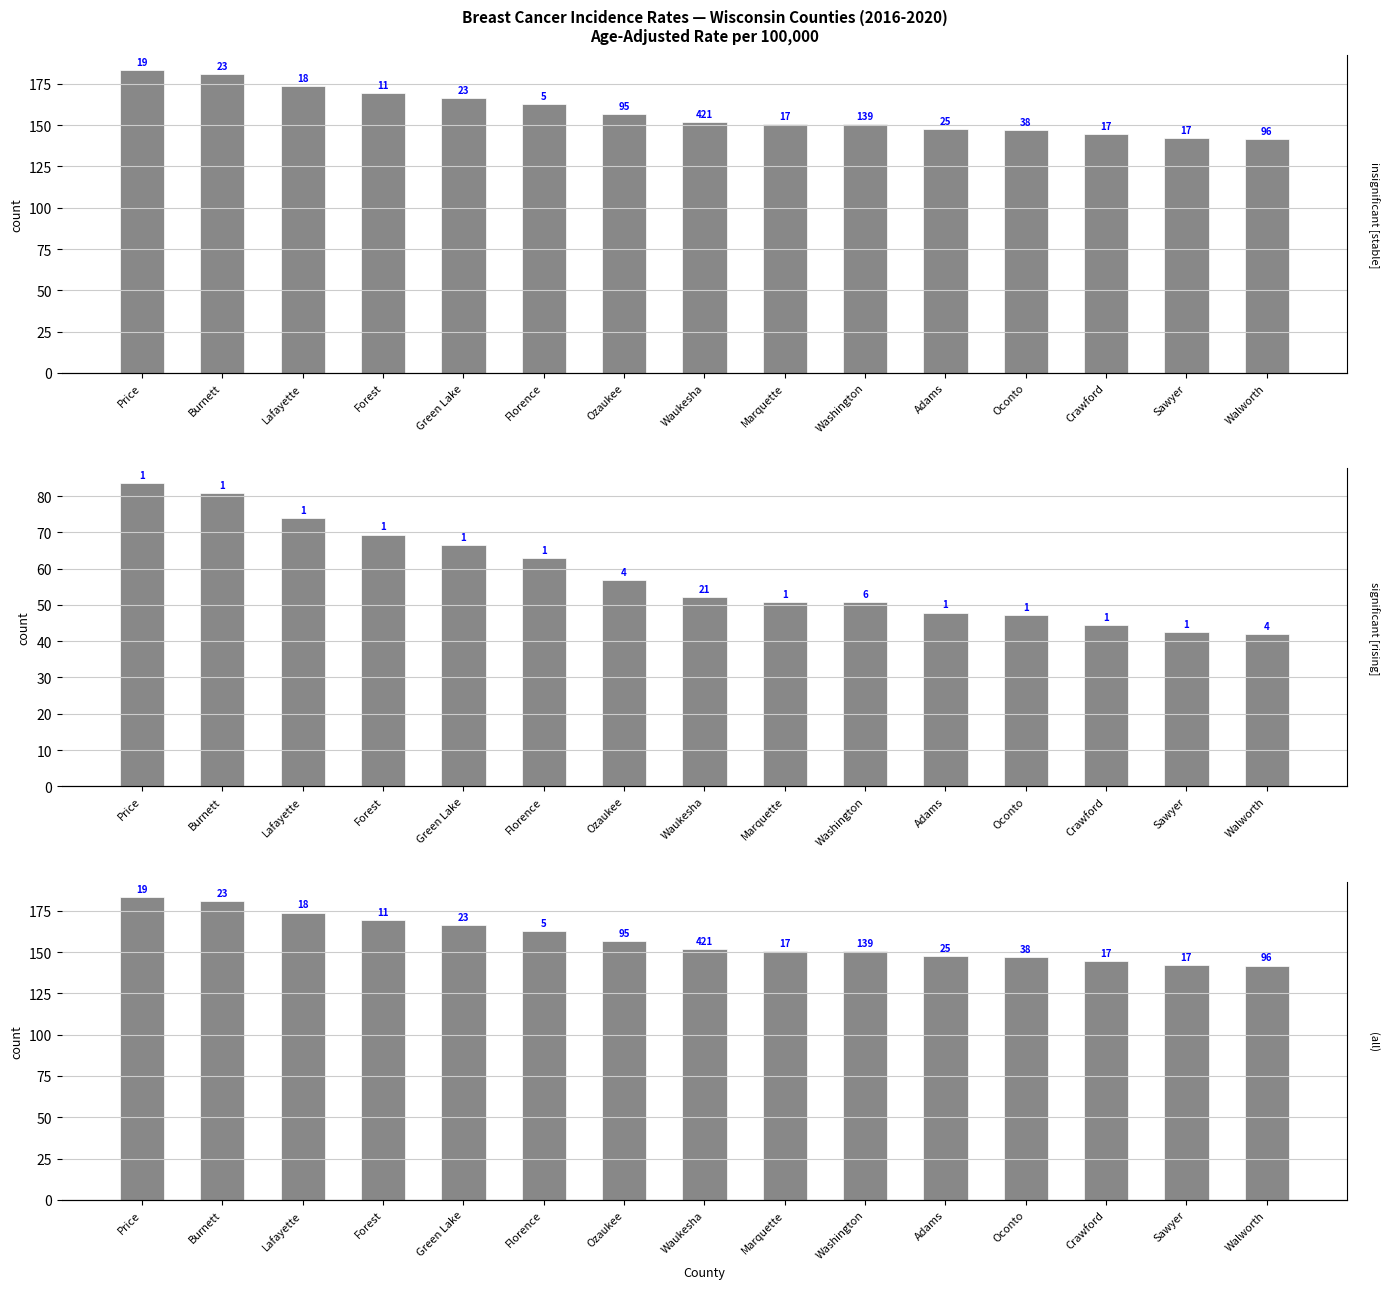

Which category has the highest value across all series?

Price